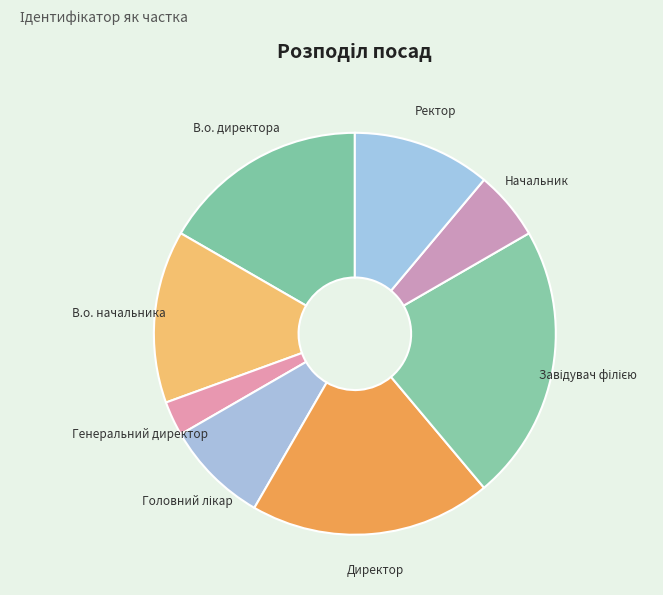

What is the smallest slice in the pie chart?

Генеральний директор